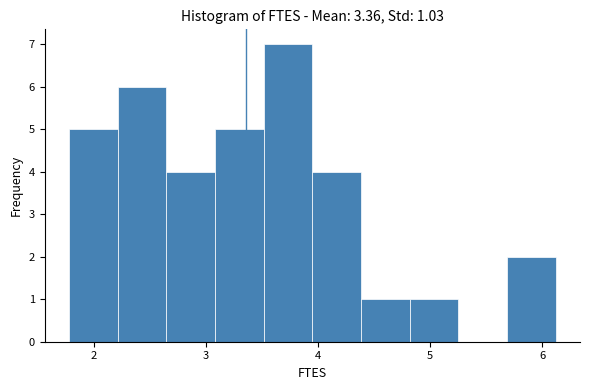

Which range on the x-axis has the tallest bar?

3.5 to 4.0